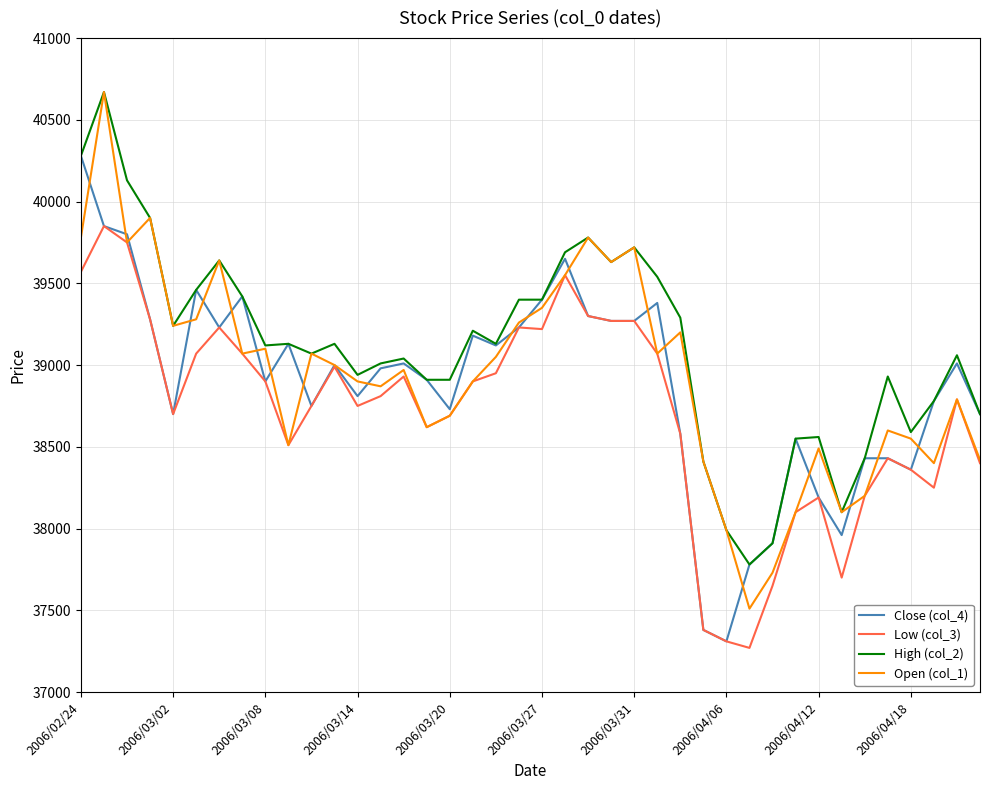

True or false: High (col_2) and Low (col_3) intersect in this chart.

False